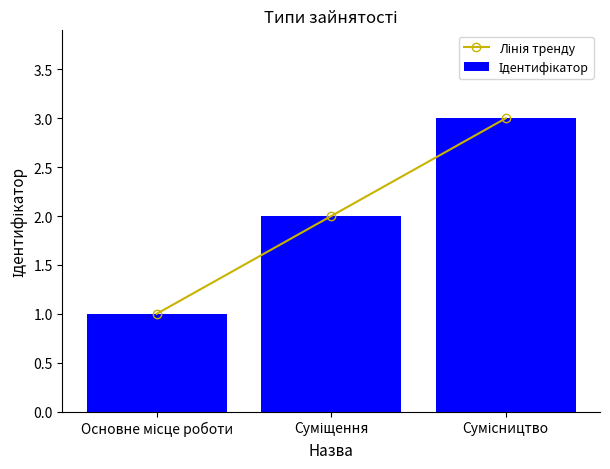

At how many categories does at least one series exceed 1?

2